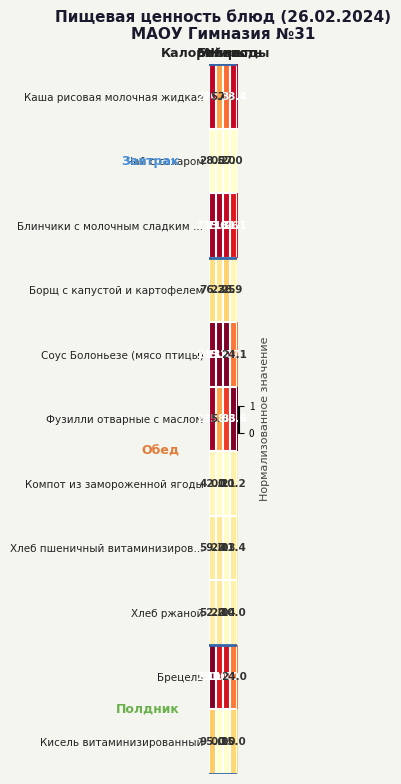

Which series has the largest range (max minus min)?

Брецель